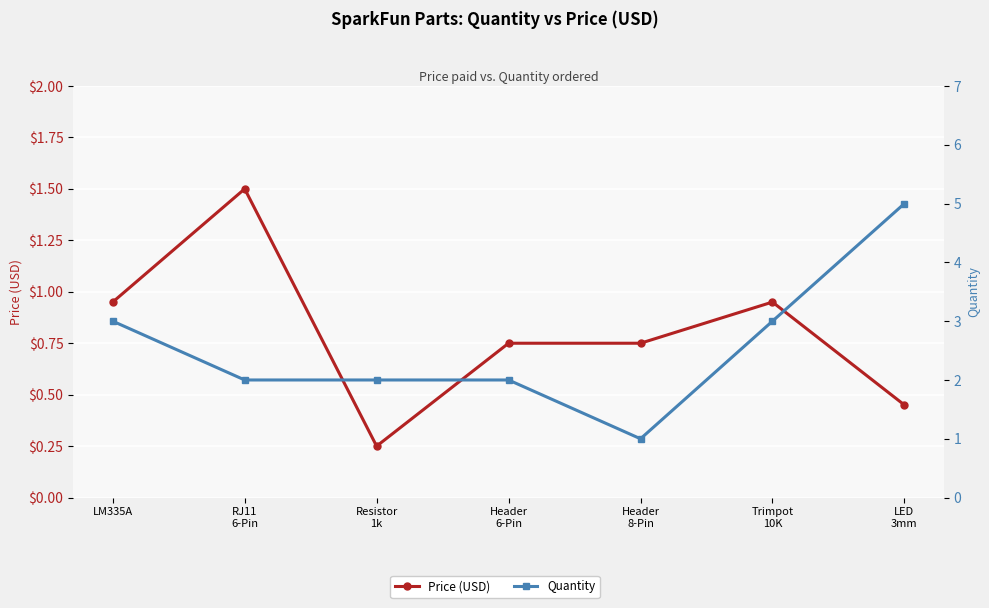

What position from the right is RJ11
6-Pin?

6